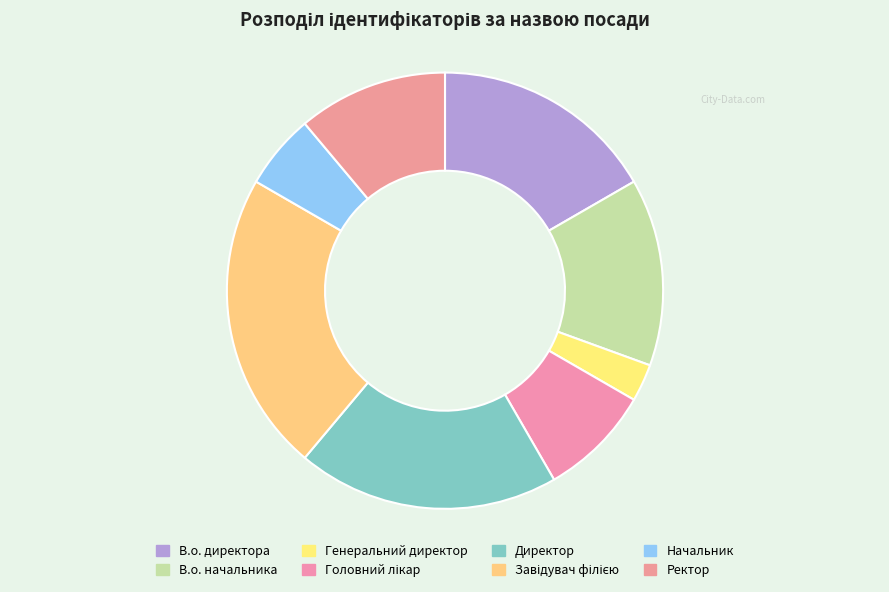

To the nearest percent, what is the difference between the В.о. директора and В.о. начальника slice percentages?

3%